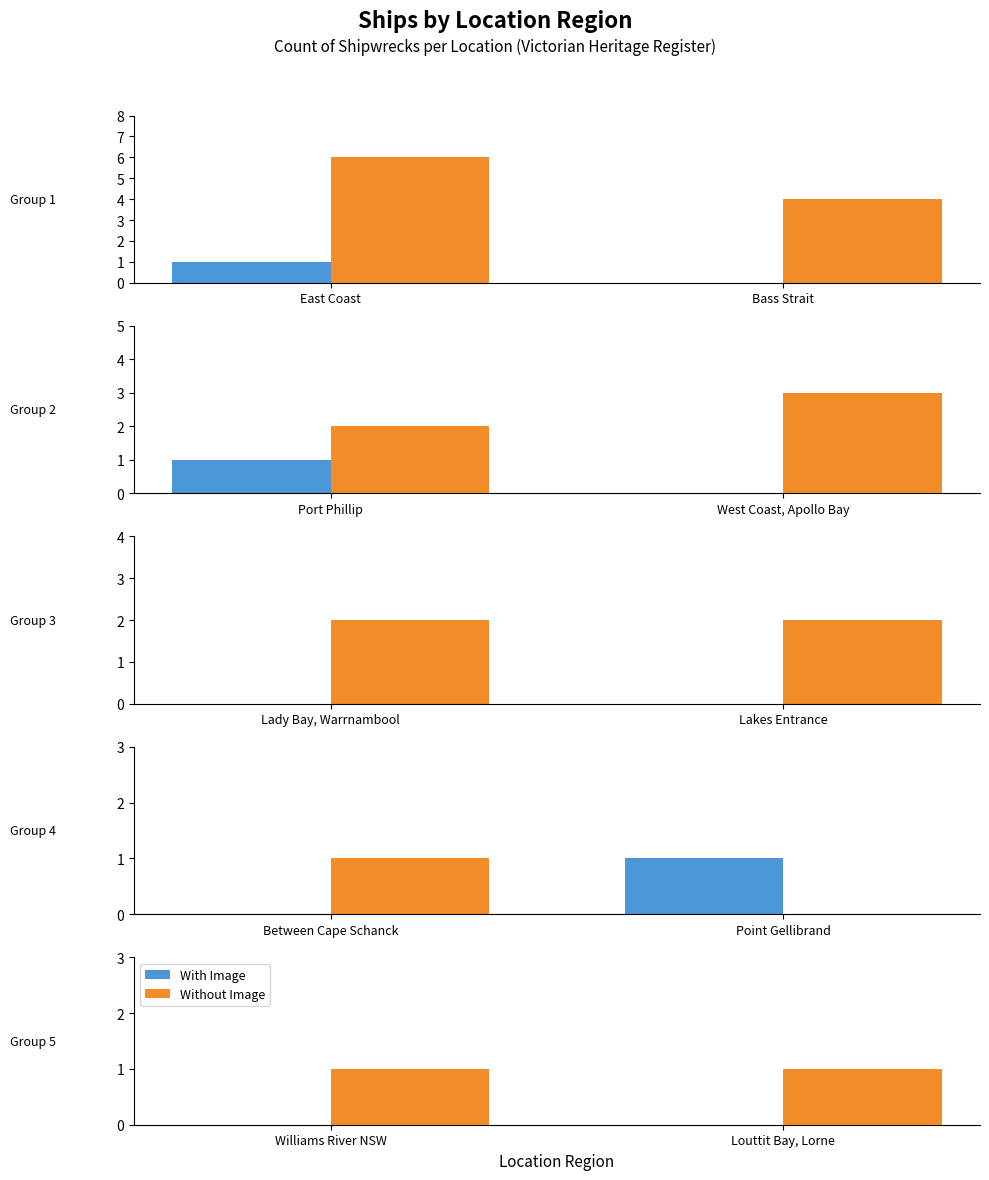

What are all the series names shown in the legend?

With Image, Without Image